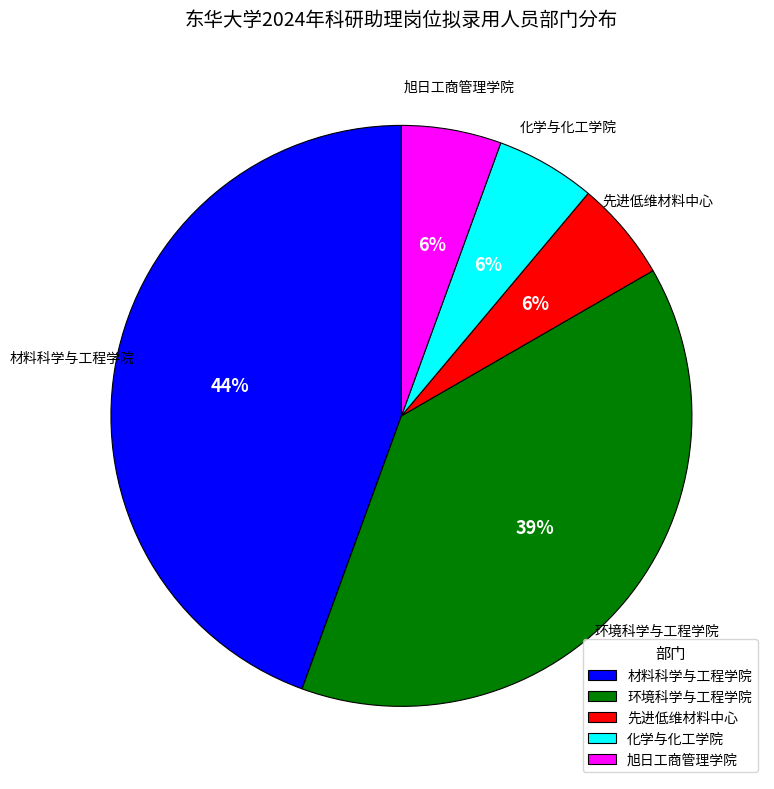

Approximately how many times larger is the value at 材料科学与工程学院 compared to 环境科学与工程学院?

1.1